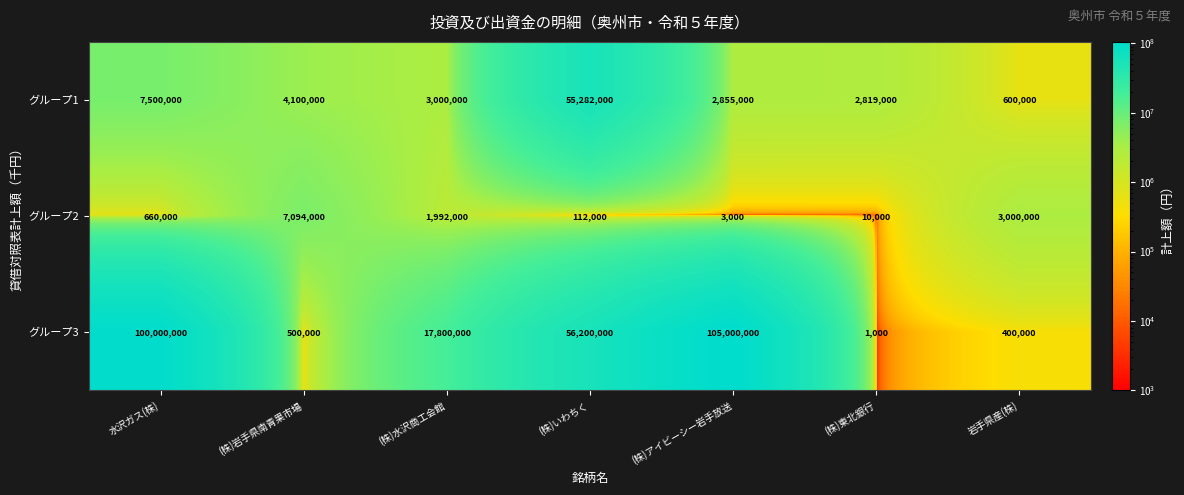

Reading left to right, what are all the values shown in this chart?

グループ1: 水沢ガス(株)=7500000	(株)岩手県南青果市場=4100000	(株)水沢商工会館=3000000	(株)いわちく=55282000	(株)アイビーシー岩手放送=2855000	(株)東北銀行=2819000	岩手県産(株)=600000
グループ2: 水沢ガス(株)=660000	(株)岩手県南青果市場=7094000	(株)水沢商工会館=1992000	(株)いわちく=112000	(株)アイビーシー岩手放送=3000	(株)東北銀行=10000	岩手県産(株)=3000000
グループ3: 水沢ガス(株)=100000000	(株)岩手県南青果市場=500000	(株)水沢商工会館=17800000	(株)いわちく=56200000	(株)アイビーシー岩手放送=105000000	(株)東北銀行=1000	岩手県産(株)=400000